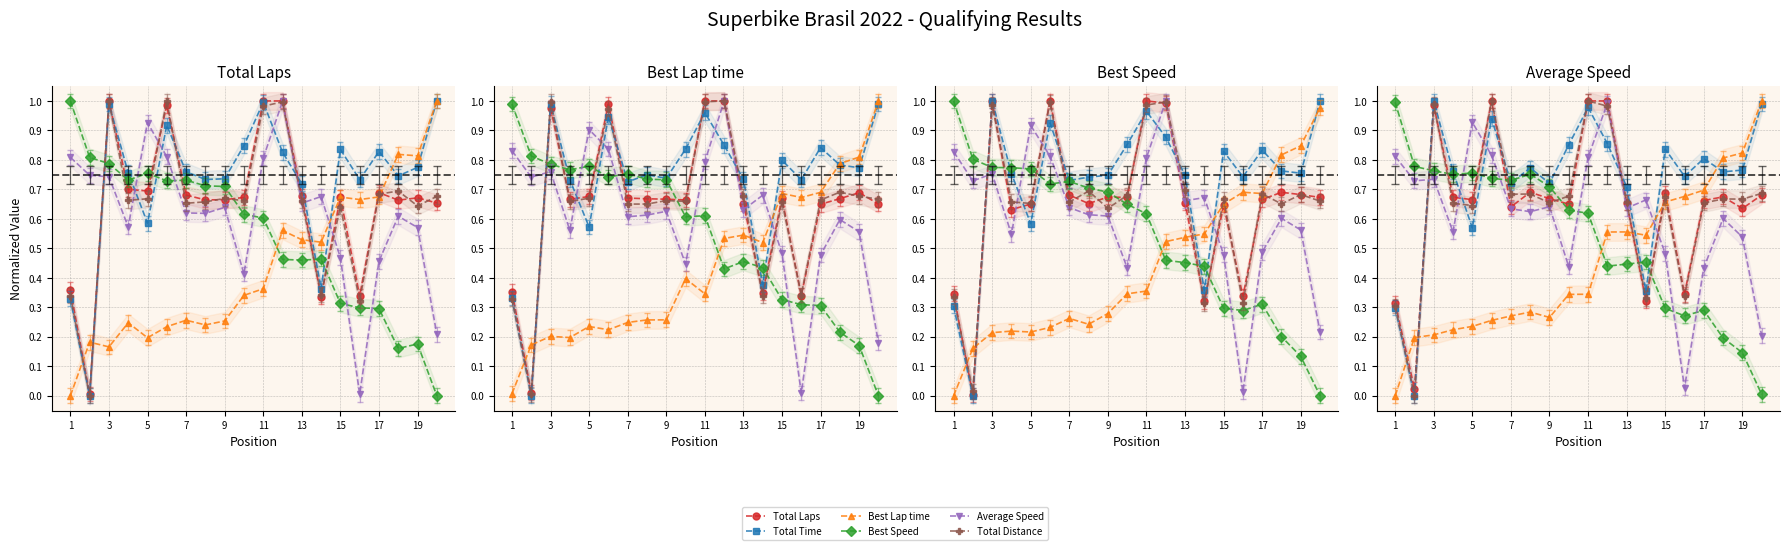

Reading right to left, what are all the values shown in this chart?

Total Laps: 0.7	0.6	0.7	0.7	0.3	0.7	0.3	0.7	1.0	1.0	0.7	0.7	0.7	0.6	1.0	0.7	0.7	1.0	0.0	0.3
Total Time: 1.0	0.8	0.8	0.8	0.7	0.8	0.4	0.7	0.9	1.0	0.9	0.7	0.8	0.7	0.9	0.6	0.8	1.0	0.0	0.3
Best Lap time: 1.0	0.8	0.8	0.7	0.7	0.7	0.5	0.6	0.6	0.3	0.3	0.3	0.3	0.3	0.3	0.2	0.2	0.2	0.2	0.0
Best Speed: 0.0	0.1	0.2	0.3	0.3	0.3	0.5	0.4	0.4	0.6	0.6	0.7	0.8	0.7	0.7	0.8	0.8	0.8	0.8	1.0
Average Speed: 0.2	0.5	0.6	0.4	0.0	0.5	0.7	0.6	1.0	0.8	0.4	0.6	0.6	0.6	0.8	0.9	0.6	0.7	0.7	0.8
Total Distance: 0.7	0.7	0.7	0.7	0.3	0.7	0.3	0.7	1.0	1.0	0.7	0.7	0.7	0.7	1.0	0.6	0.7	1.0	0.0	0.3